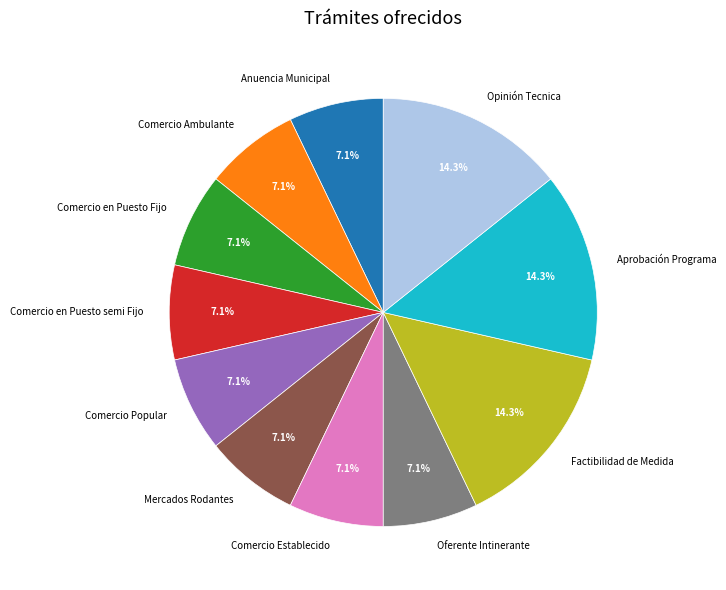

Does Oferente Intinerante account for over 50% of the chart?

No